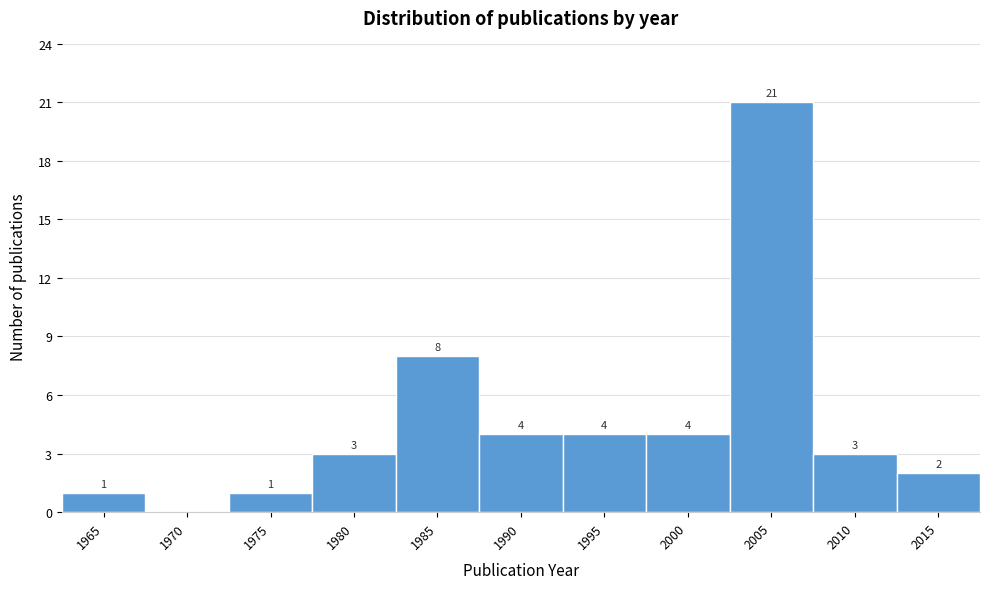

Reading right to left, what are all the values shown in this chart?

2015=2	2010=3	2005=21	2000=4	1995=4	1990=4	1985=8	1980=3	1975=1	1970=0	1965=1